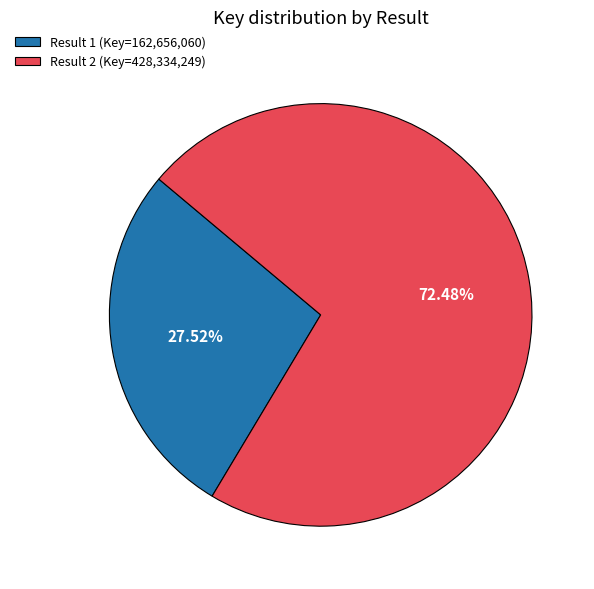

To the nearest percent, what is the combined percentage of Result 2 and Result 1?

100%